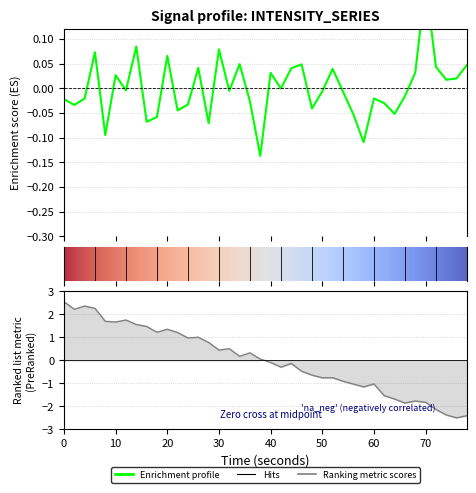

How many positive values are there?

17